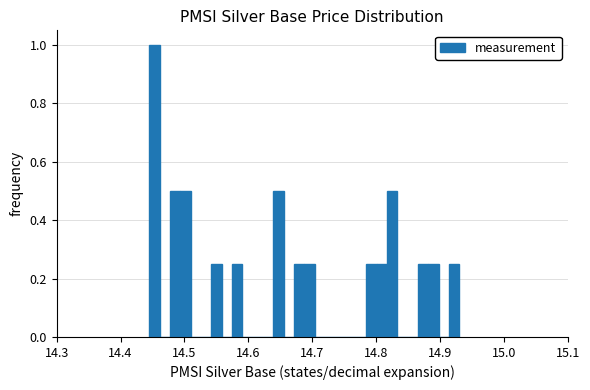

Around what value on the x-axis is the tallest bar? Give the approximate position of its centre, as read against the axis.

14.45